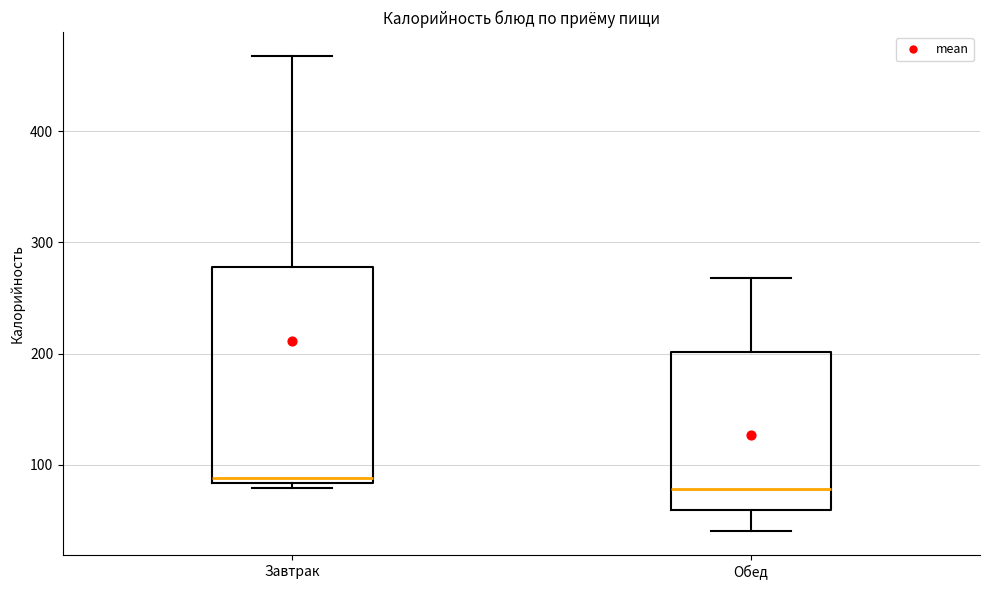

Reading left to right, transcribe this box plot: for each box, give where its median line is, the range the box spans, and where its two whiskers end, as read against the y-axis. The values are not printed on the chart, so give them approximately, as read against the axis.

Завтрак: median 90, box 80 to 280, whiskers 80 (just below the box's lower edge) to 470
Обед: median 80, box 60 to 200, whiskers 40 to 270